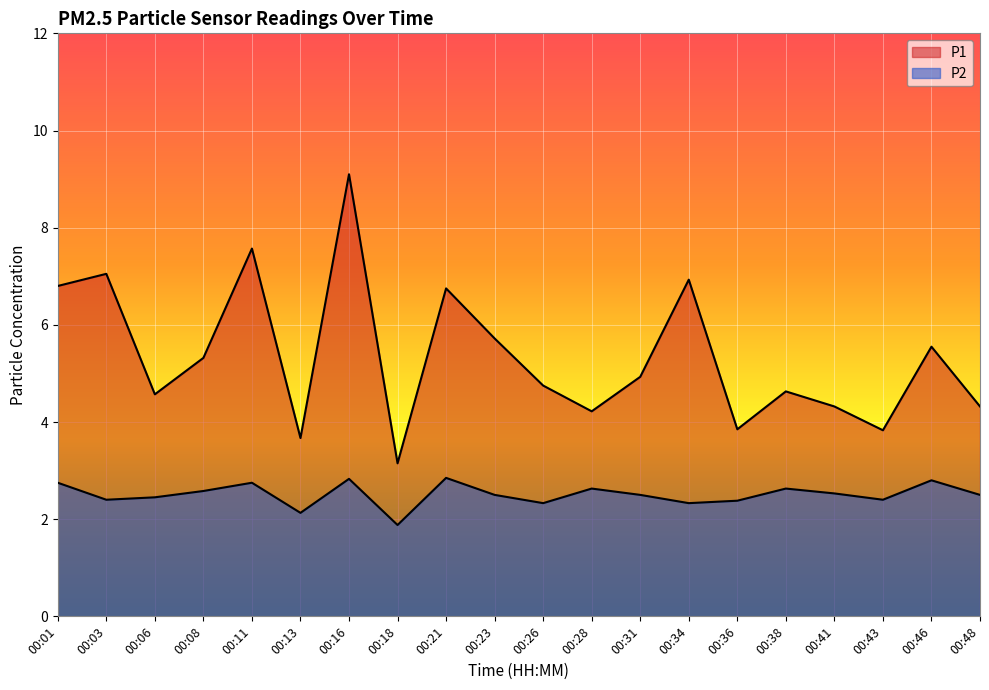

What is the sum of the P1 values at 00:38 and 00:08?

9.9